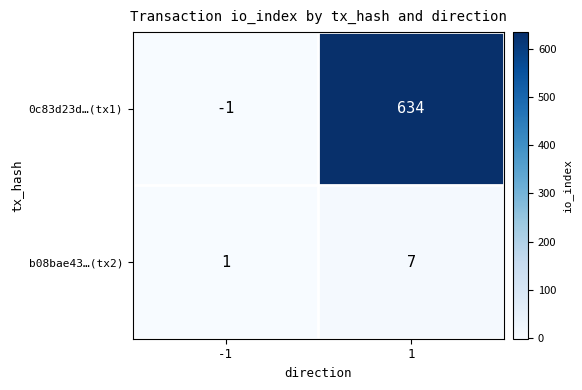

Which series has the widest spread of values?

0c83d23d…(tx1)